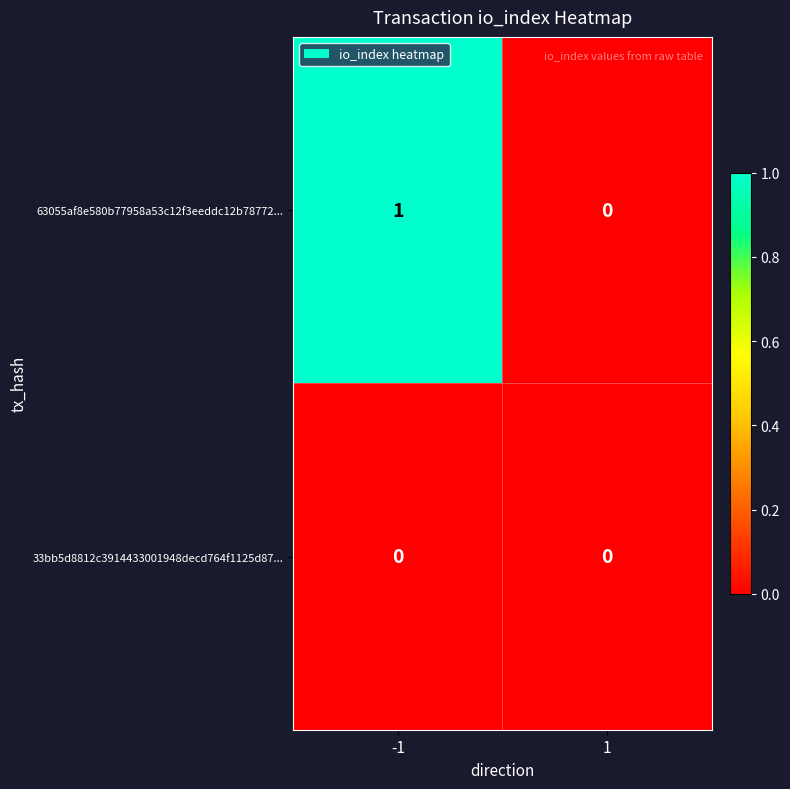

The 63055af8e580b77958a53c12f3eeddc12b78772... series shows -1 at 1. True or false?

False